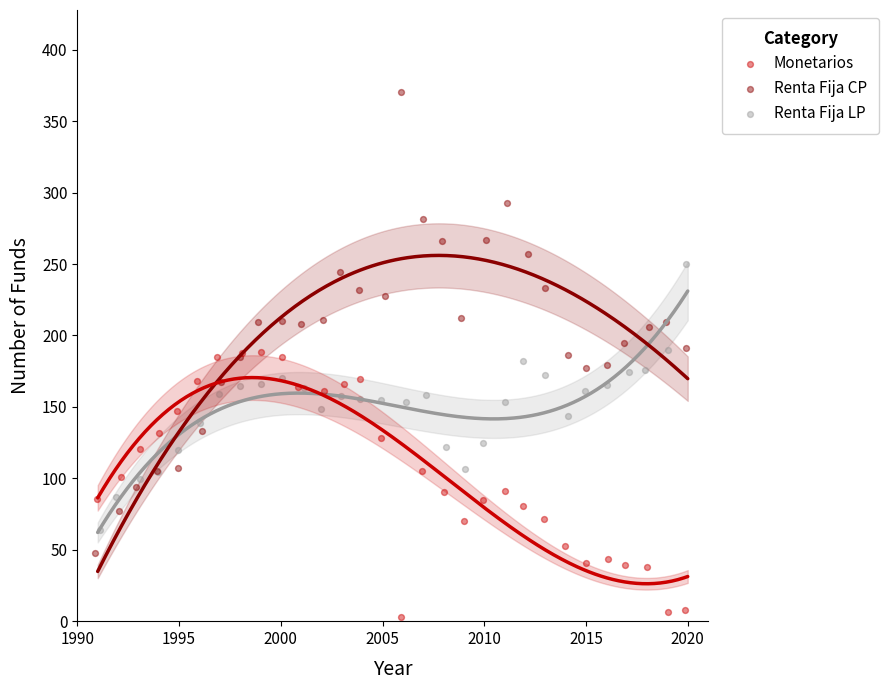

Which series has the widest spread of Y values?

Renta Fija CP